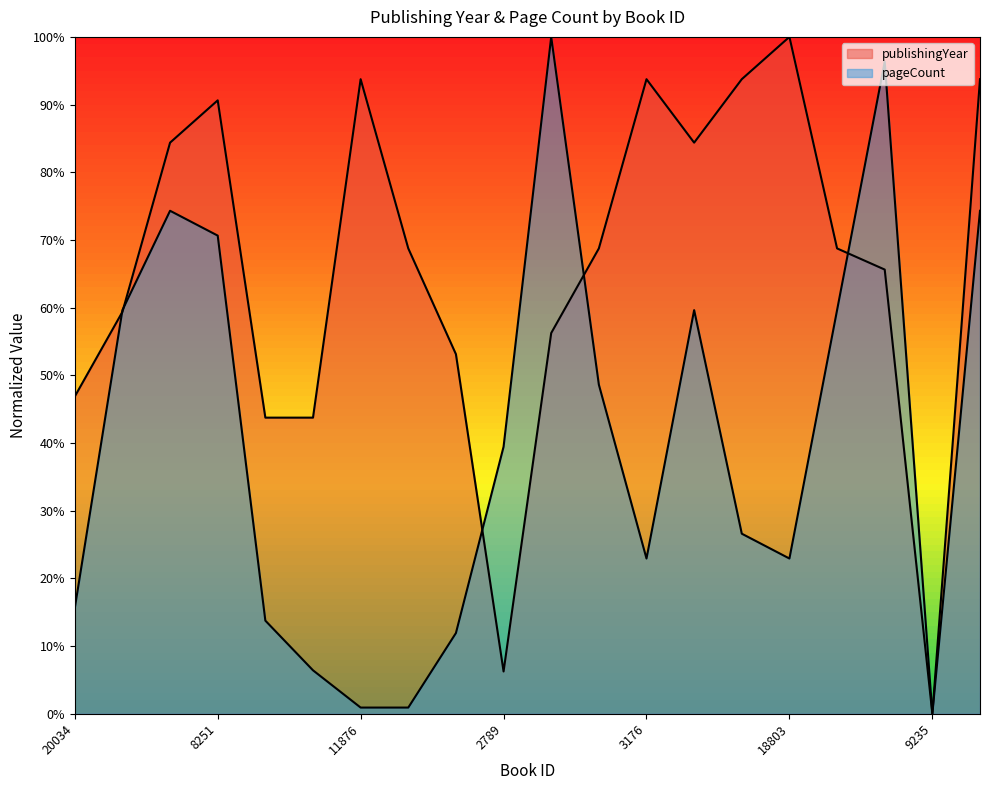

How many values in the publishingYear series exceed 68?

11